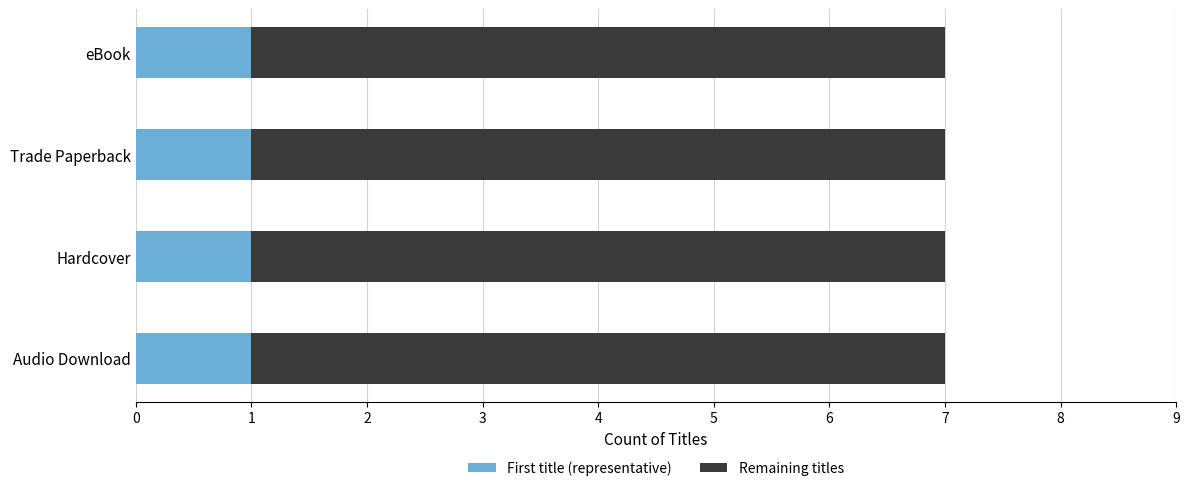

What is the total value across all series at Trade Paperback?

7